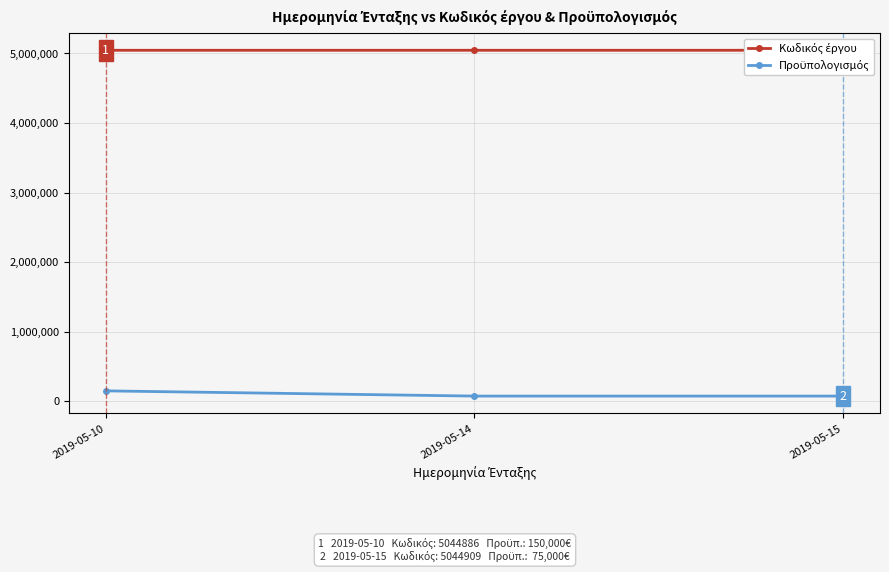

Read the Προϋπολογισμός value at 2019-05-15.

75000